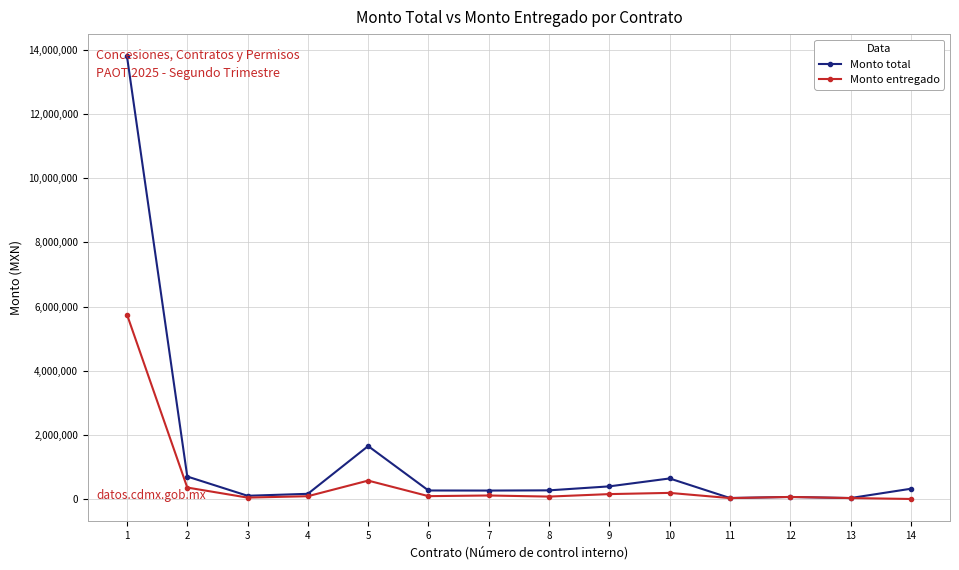

List the series in order of their peak value, lowest first.

Monto entregado, Monto total